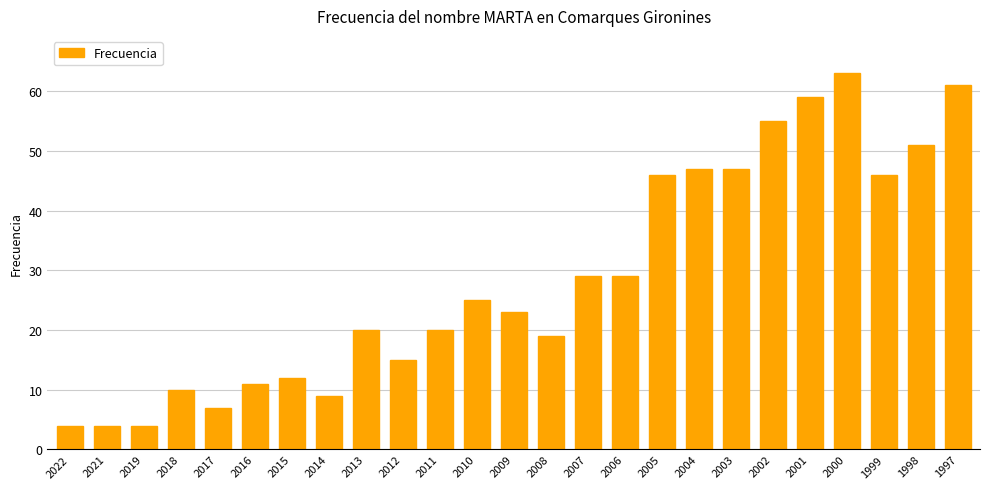

At which label does the data first exceed 23?

2010